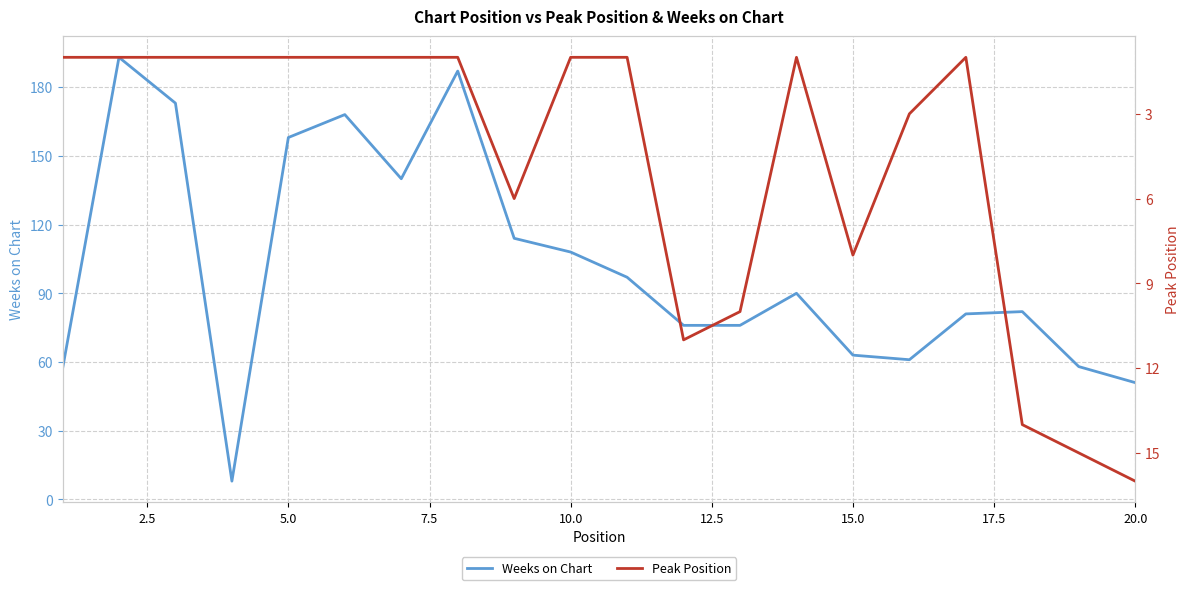

Which series has the widest spread of values?

Weeks on Chart